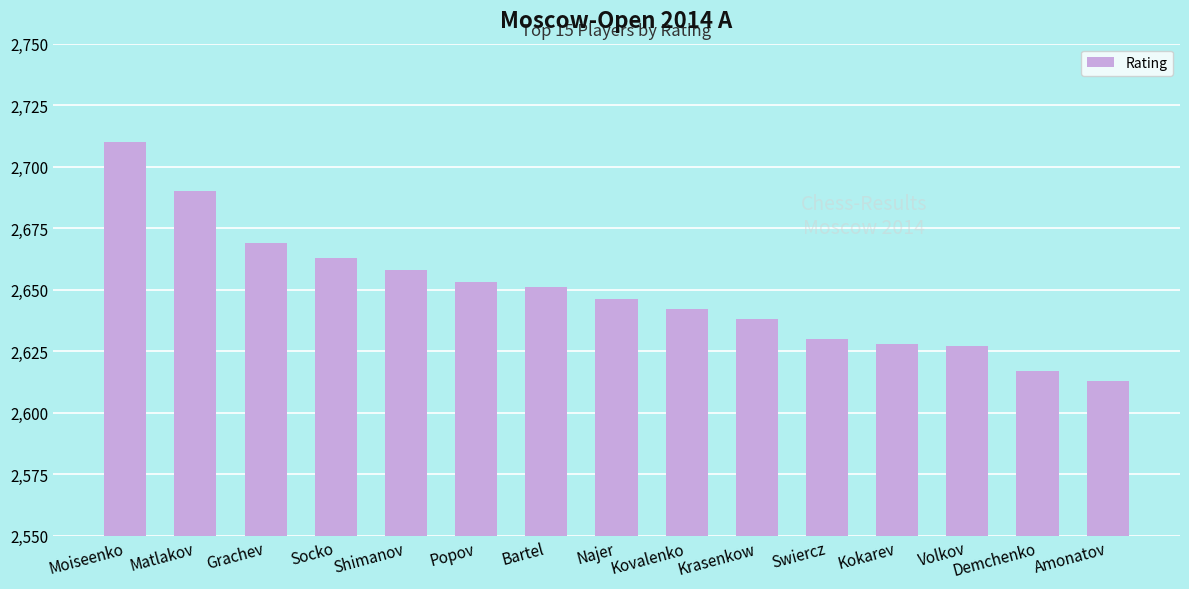

At which category does the chart reach its minimum across all series?

Amonatov